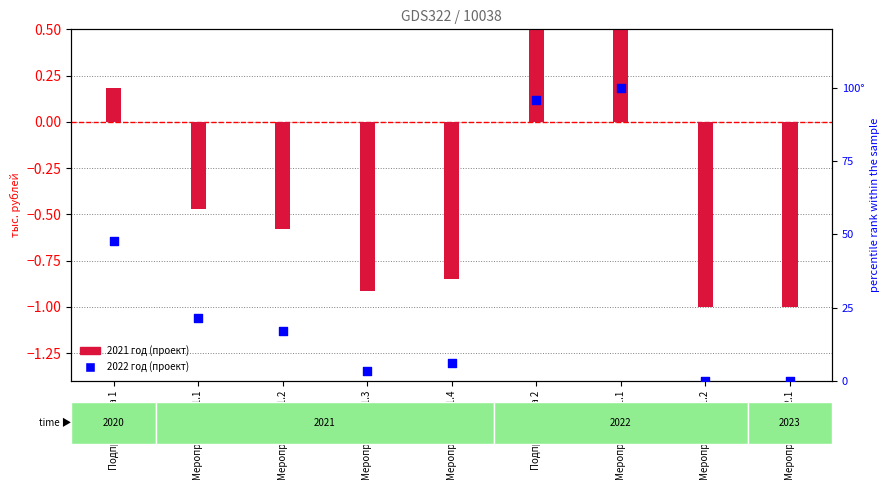

Between Мероприятие 2.2.1 and Мероприятие 2.1.1, which is larger?

Мероприятие 2.1.1